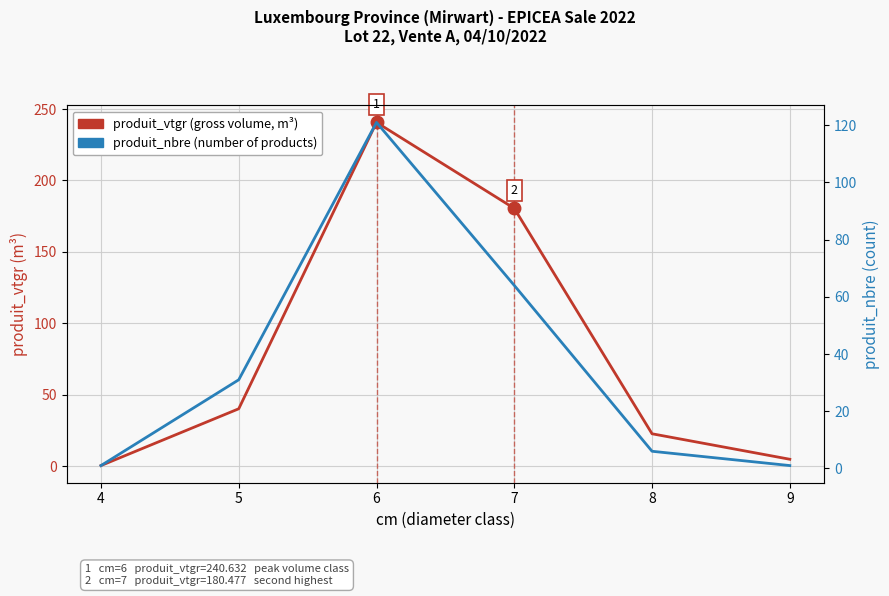

Reading left to right, extract all data points from this chart.

produit_vtgr (gross volume, m³): 4=0.6	5=40.3	6=240.6	7=180.5	8=22.8	9=5.0
produit_nbre (number of products): 4=1.0	5=31.0	6=121.0	7=64.0	8=6.0	9=1.0